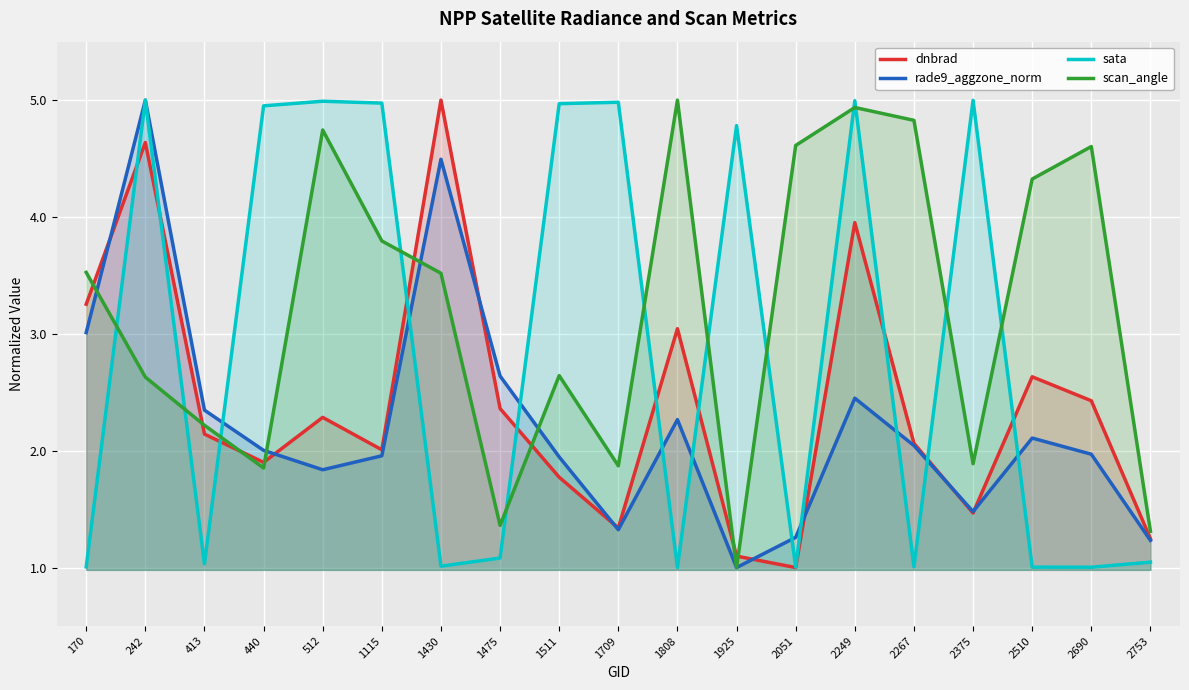

Reading left to right, extract all data points from this chart.

dnbrad: 3.3	4.6	2.1	1.9	2.3	2.0	5.0	2.4	1.8	1.3	3.0	1.1	1.0	4.0	2.1	1.5	2.6	2.4	1.2
rade9_aggzone_norm: 3.0	5.0	2.3	2.0	1.8	2.0	4.5	2.6	1.9	1.3	2.3	1.0	1.3	2.4	2.0	1.5	2.1	2.0	1.2
sata: 1.0	5.0	1.0	5.0	5.0	5.0	1.0	1.1	5.0	5.0	1.0	4.8	1.0	5.0	1.0	5.0	1.0	1.0	1.0
scan_angle: 3.5	2.6	2.2	1.9	4.7	3.8	3.5	1.4	2.6	1.9	5.0	1.0	4.6	4.9	4.8	1.9	4.3	4.6	1.3